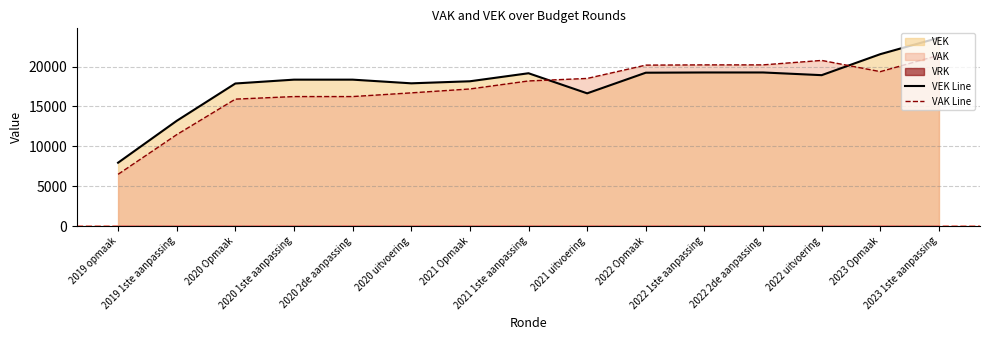

What is the sum of the VAK Line values at 2021 uitvoering and 2019 1ste aanpassing?

29985